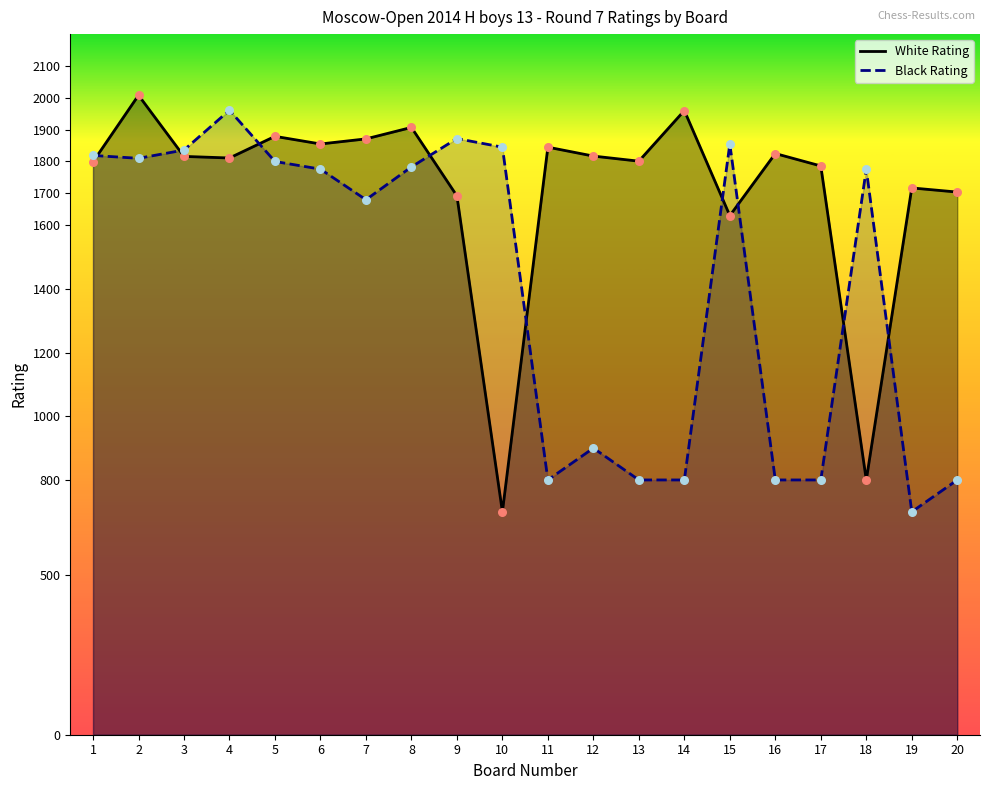

Which series has the largest Y range (max minus min)?

White Rating